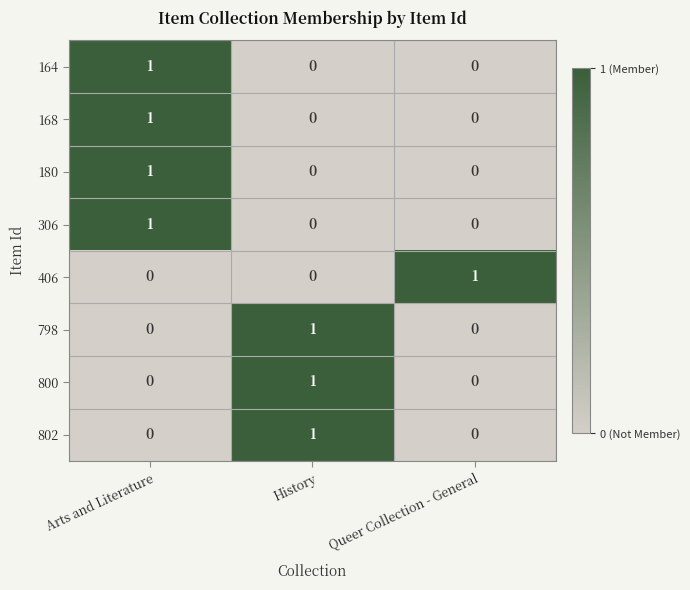

At which label does 800 reach its peak?

History